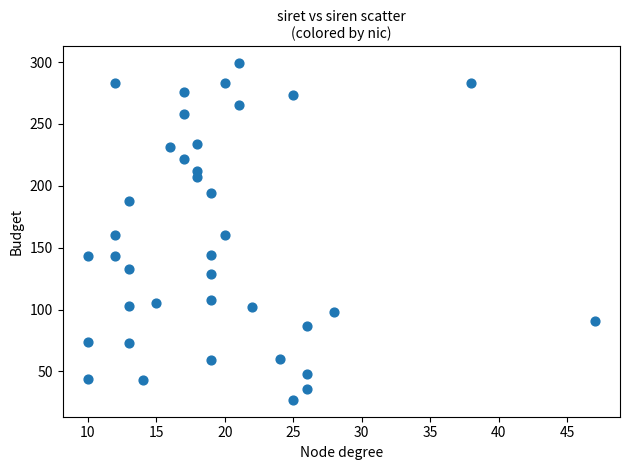

What is the range of X values (max minus min)?

37